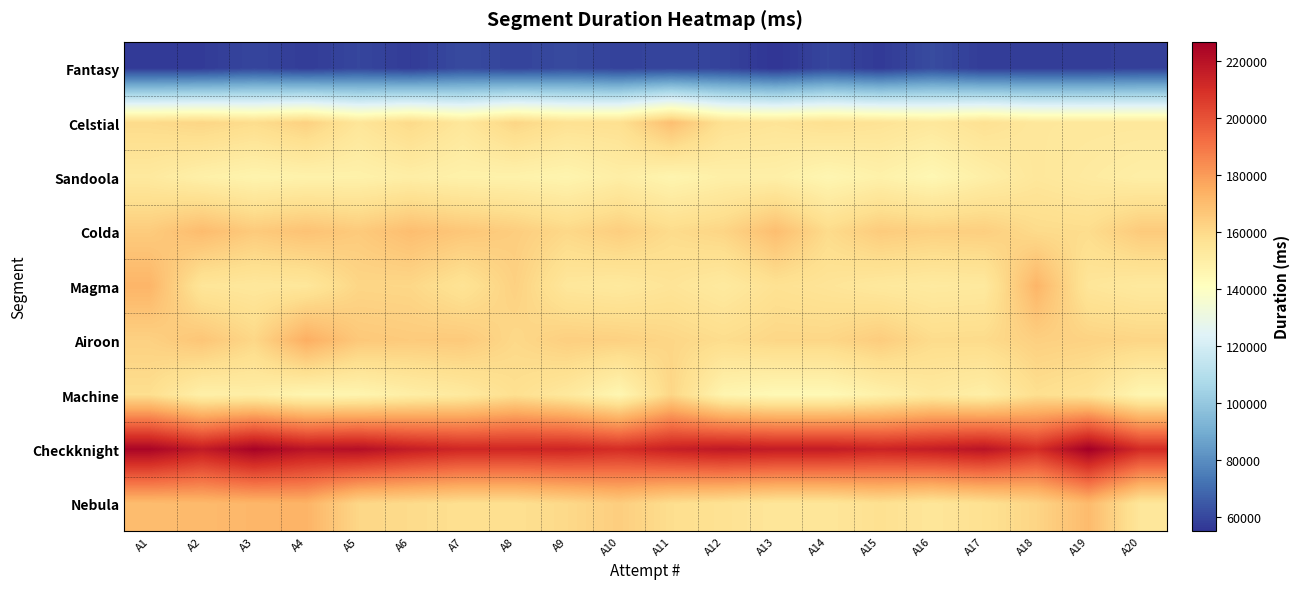

What is the total value across all series at A7?

1375379